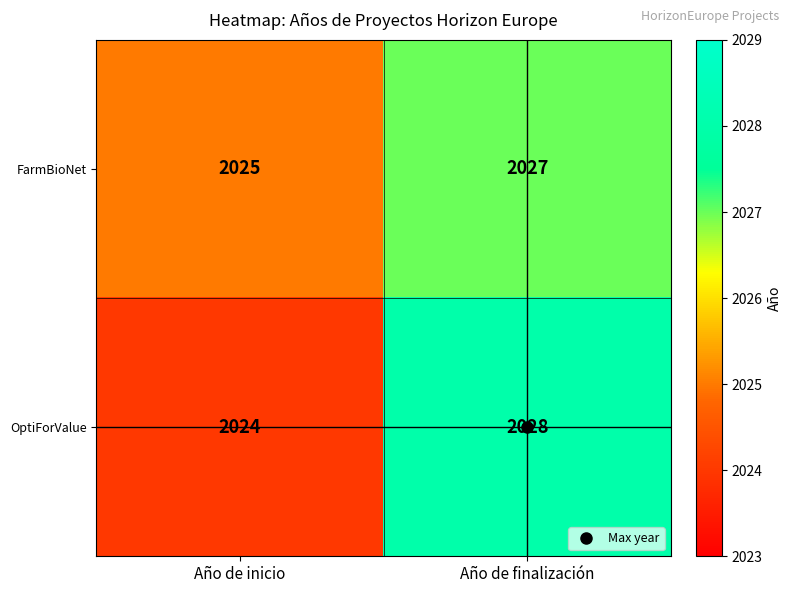

How many categories are shown in the chart?

2